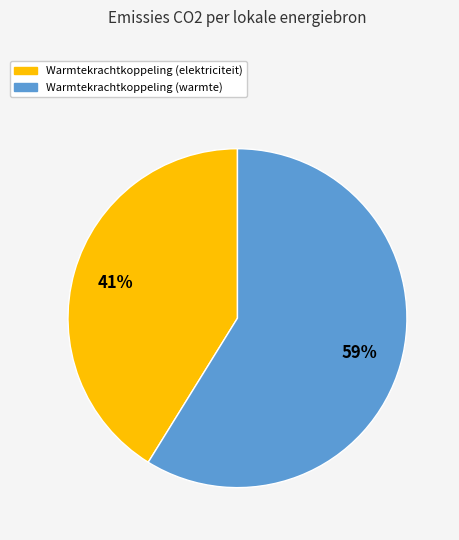

To the nearest percent, what is the difference between the largest and smallest slice percentages?

18%